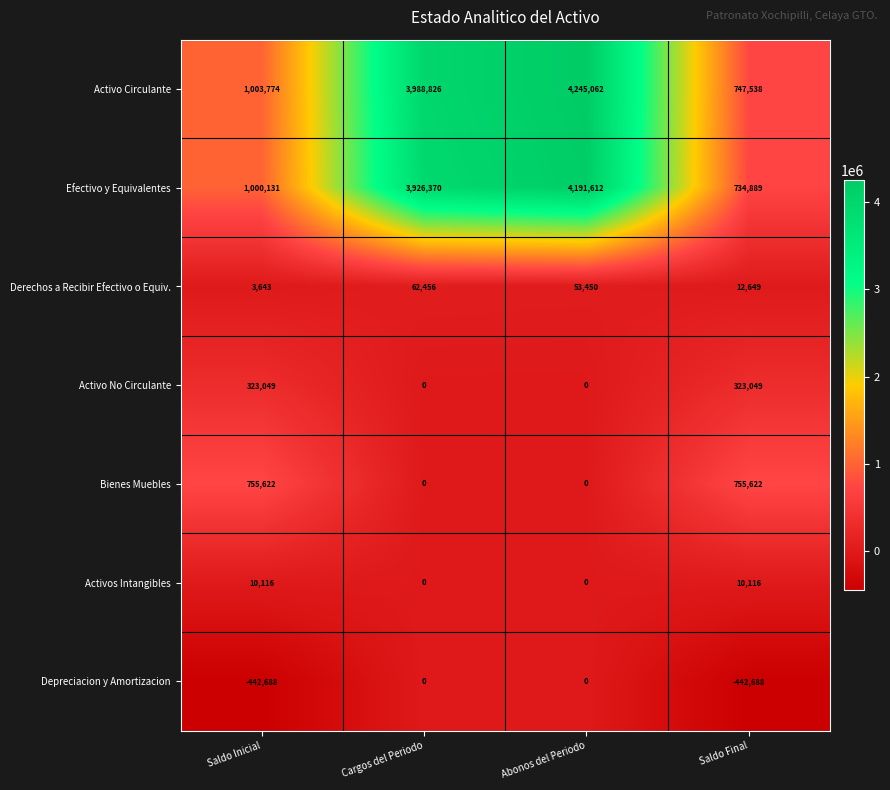

Between Saldo Inicial and Saldo Final, which series saw the biggest shift?

Efectivo y Equivalentes